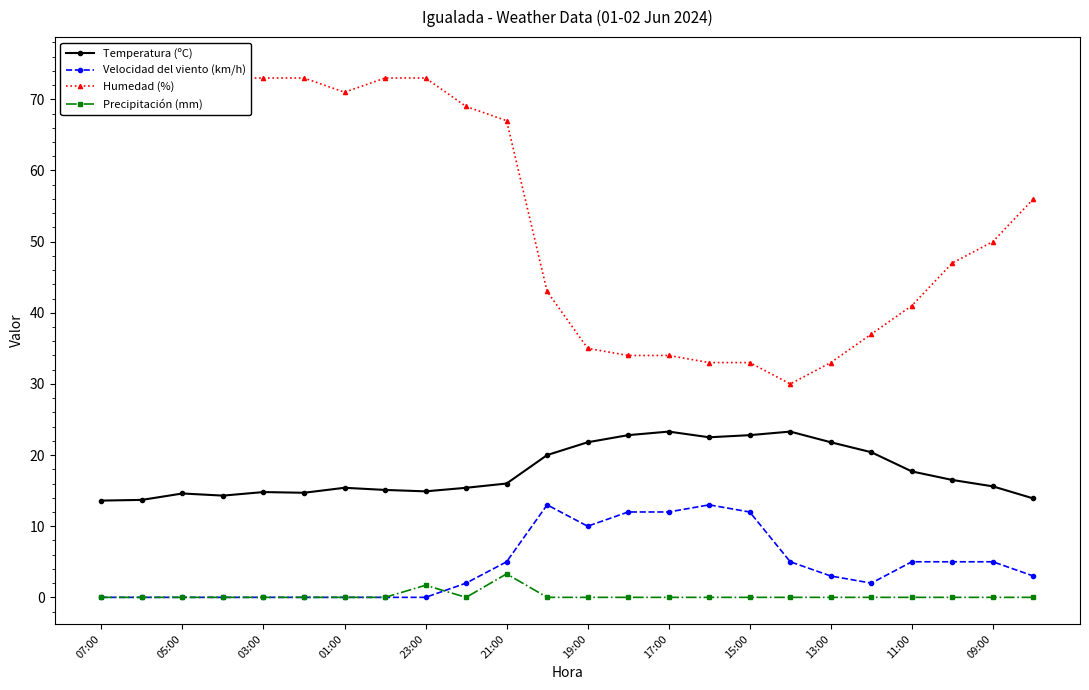

How many interior local peaks does the Temperatura (ºC) series have?

5